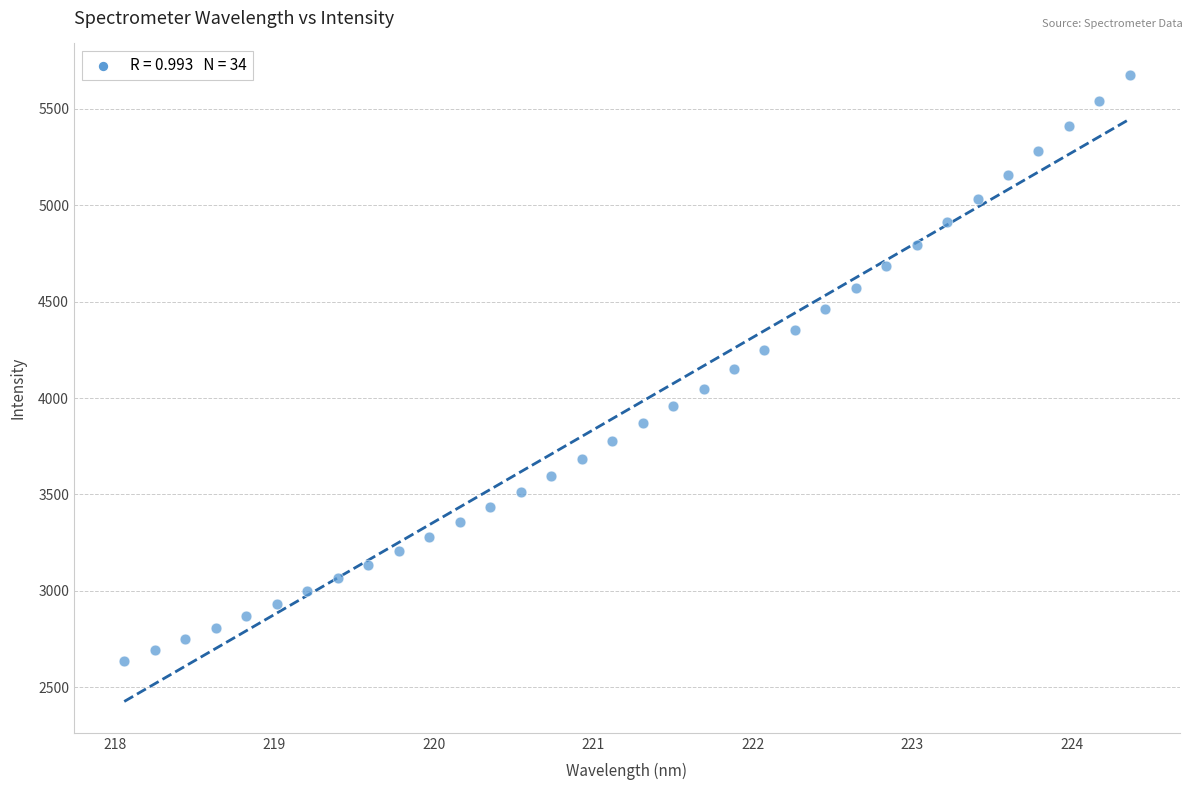

What is the range of X values (max minus min)?

6.3